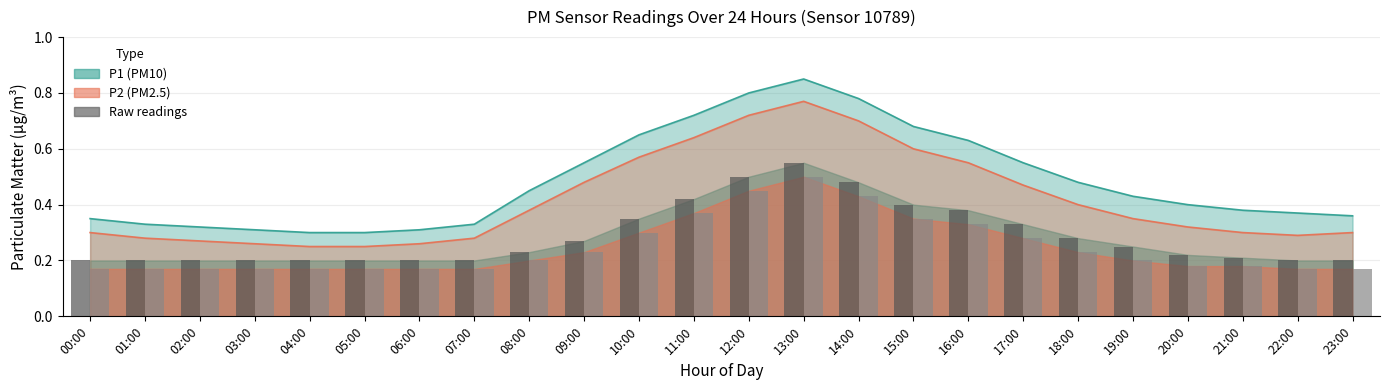

True or false: P1 raw has a value of 0.2 at 00:00.

True